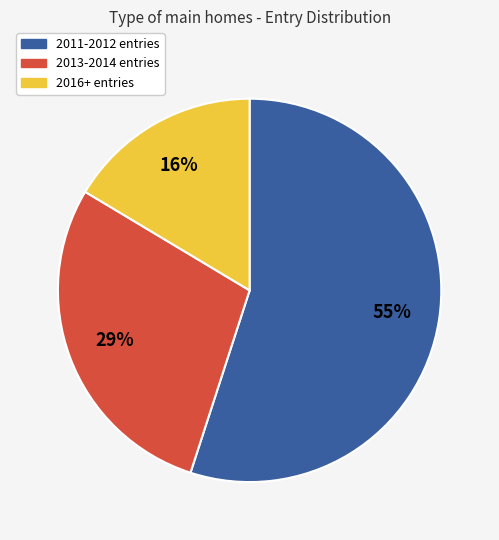

To the nearest percent, what is the difference between the largest and smallest slice percentages?

39%